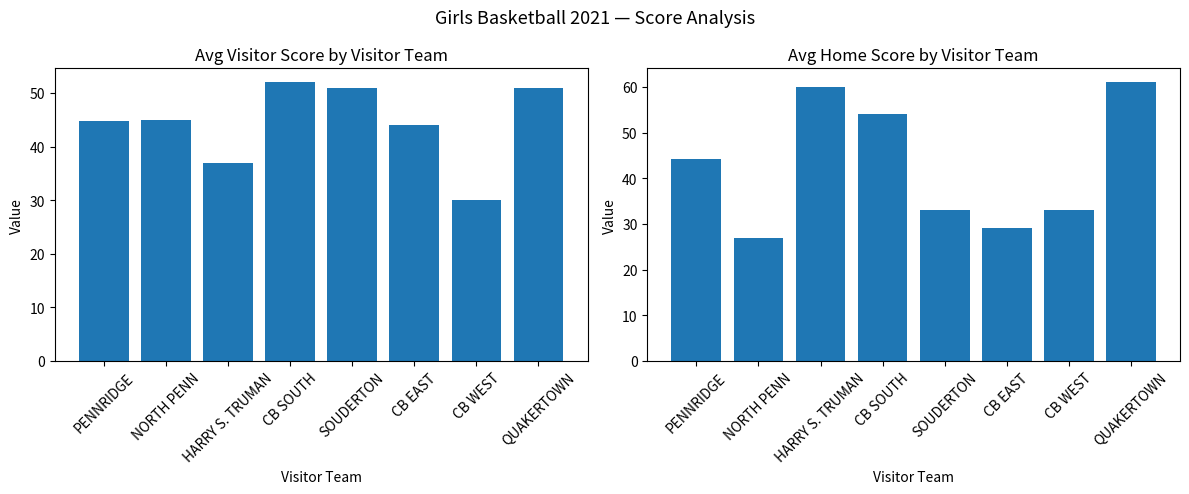

What is the difference between the highest and lowest values at SOUDERTON?

18.0